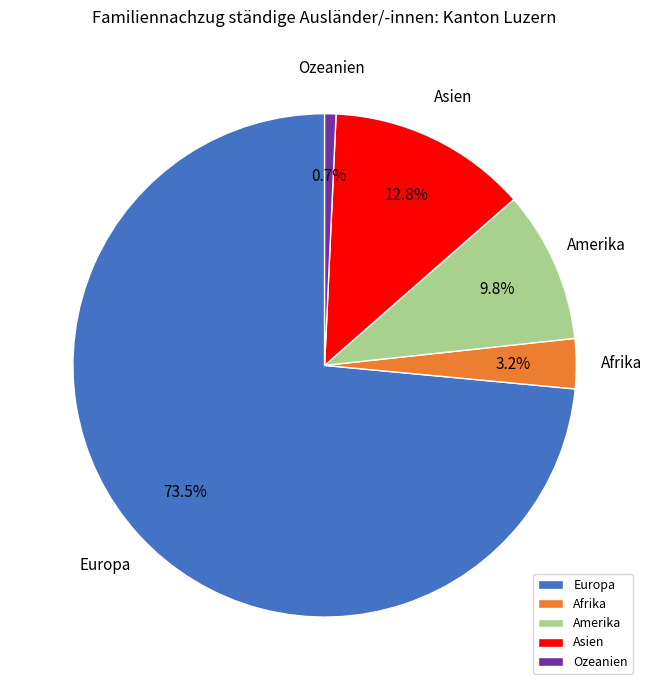

To the nearest percent, what is the combined percentage of Afrika and Asien?

16%